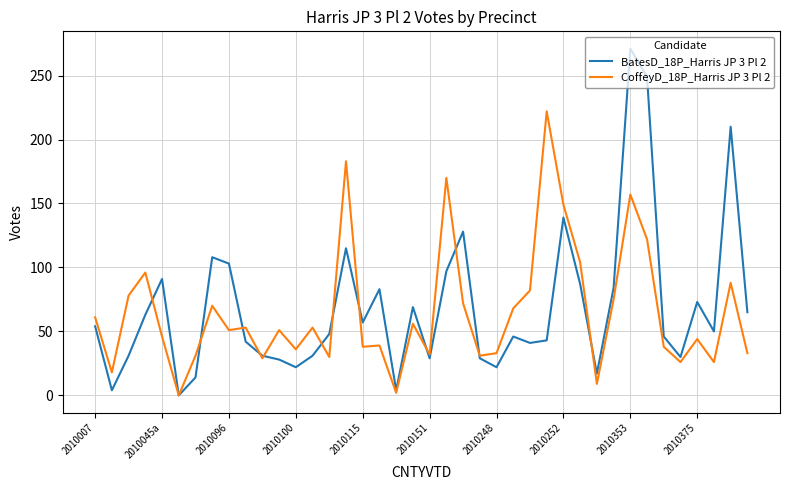

Which series has the largest range (max minus min)?

BatesD_18P_Harris JP 3 Pl 2